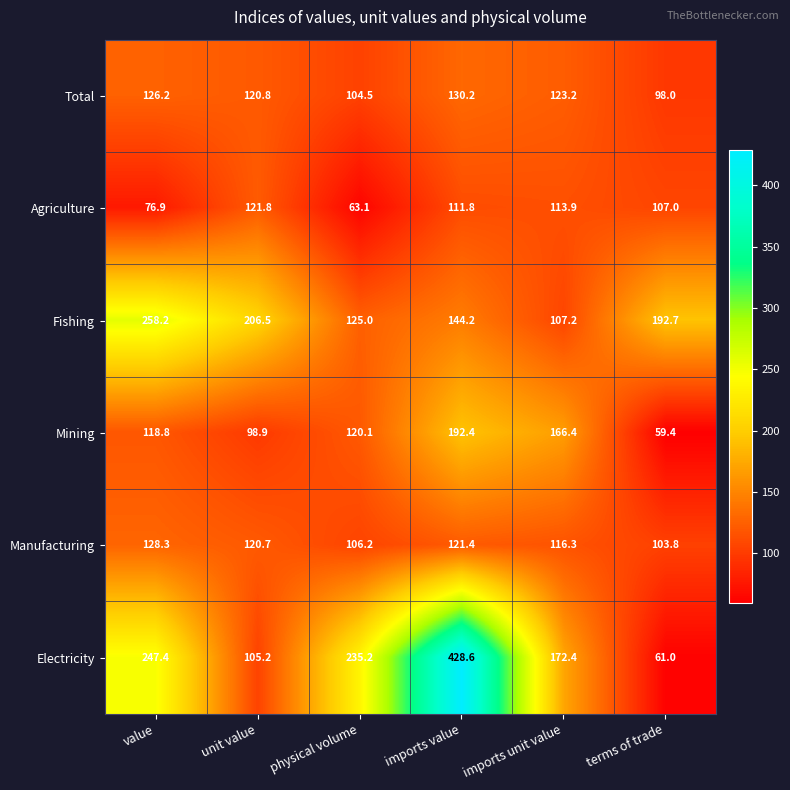

What is the maximum value shown in the chart?

428.6